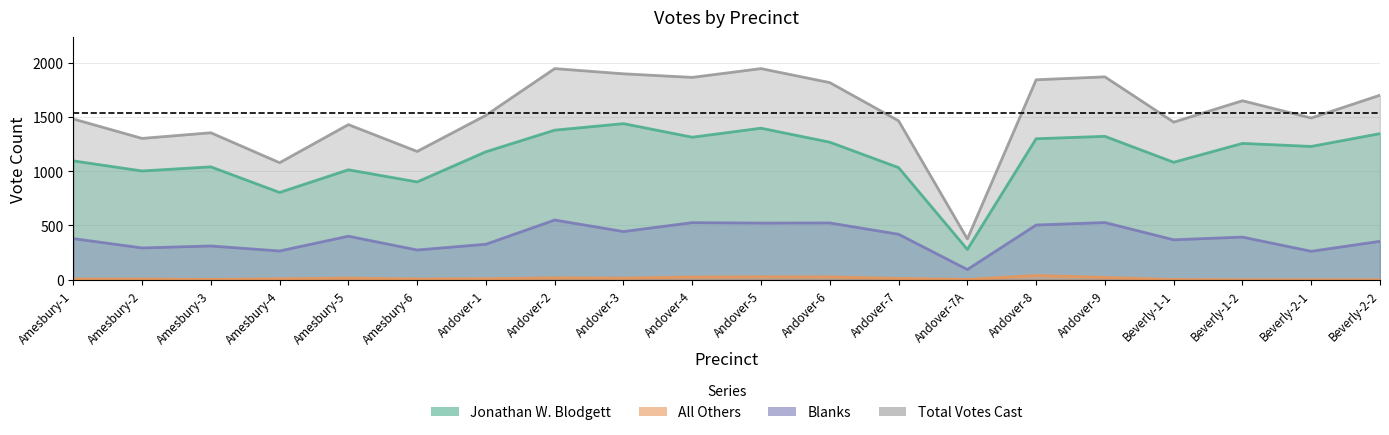

At how many categories does at least one series exceed 315?

20